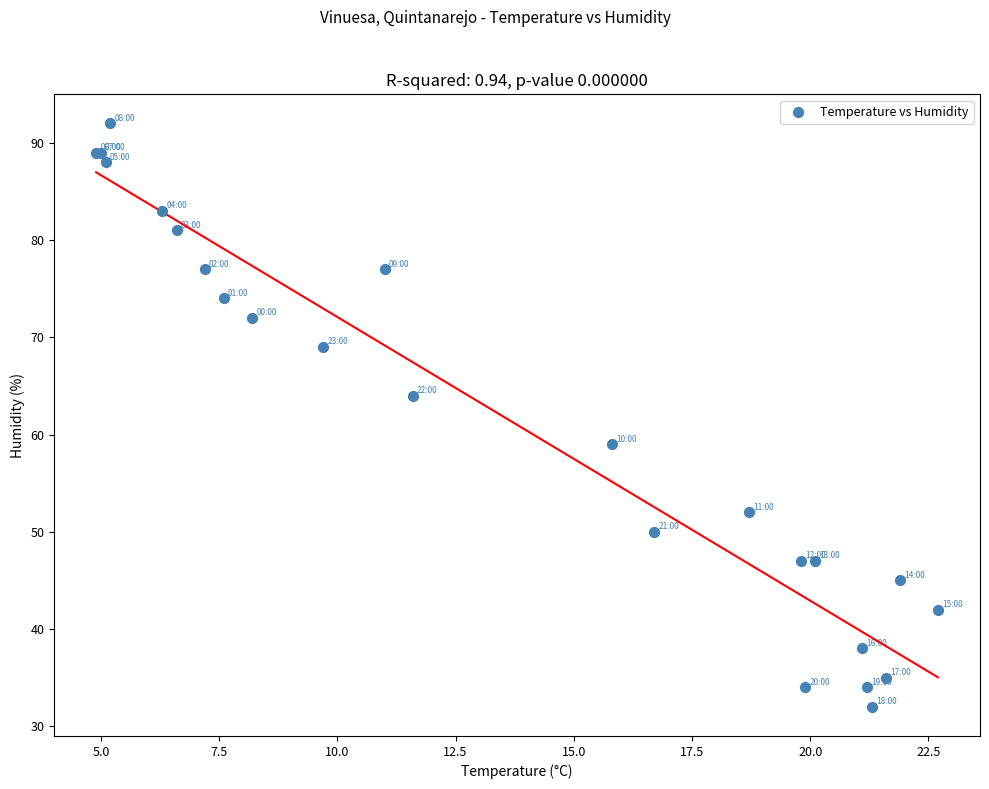

What Y value in the scatter plot is closest to 62?

64